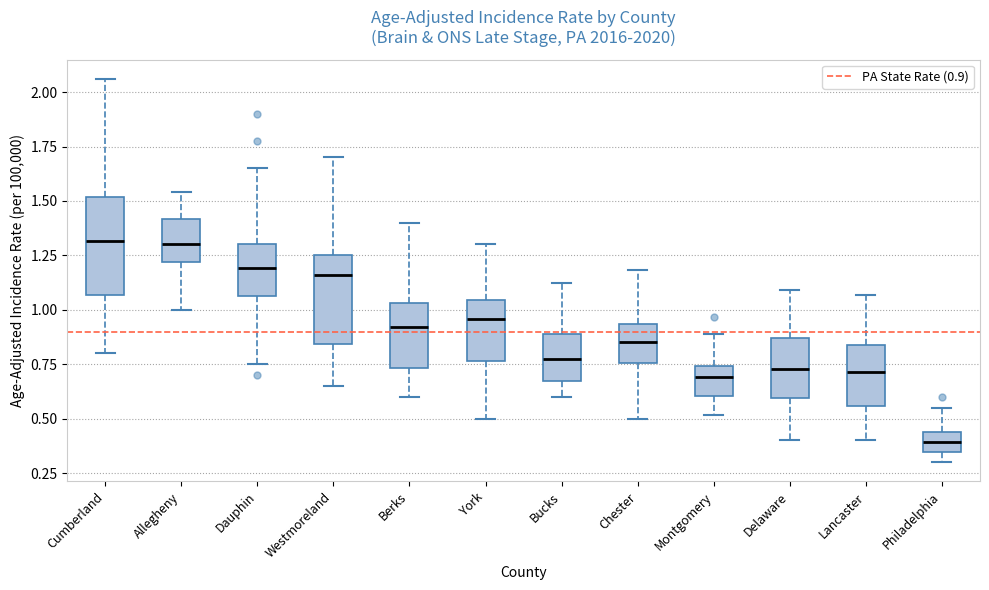

Reading left to right, read every box against the y-axis: the position of its median line, the range the box covers, and the ends of its whiskers. The values are not printed on the chart, so give them approximately, as read against the axis.

Cumberland: median 1.30, box 1.05 to 1.50, whiskers 0.80 to 2.05
Allegheny: median 1.30, box 1.20 to 1.40, whiskers 1.00 to 1.55
Dauphin: median 1.20, box 1.05 to 1.30, whiskers 0.75 to 1.65
Westmoreland: median 1.15, box 0.85 to 1.25, whiskers 0.65 to 1.70
Berks: median 0.90, box 0.75 to 1.05, whiskers 0.60 to 1.40
York: median 0.95, box 0.75 to 1.05, whiskers 0.50 to 1.30
Bucks: median 0.75, box 0.65 to 0.90, whiskers 0.60 to 1.10
Chester: median 0.85, box 0.75 to 0.95, whiskers 0.50 to 1.20
Montgomery: median 0.70, box 0.60 to 0.75, whiskers 0.50 to 0.90
Delaware: median 0.75, box 0.60 to 0.85, whiskers 0.40 to 1.10
Lancaster: median 0.70, box 0.55 to 0.85, whiskers 0.40 to 1.05
Philadelphia: median 0.40, box 0.35 to 0.45, whiskers 0.30 to 0.55